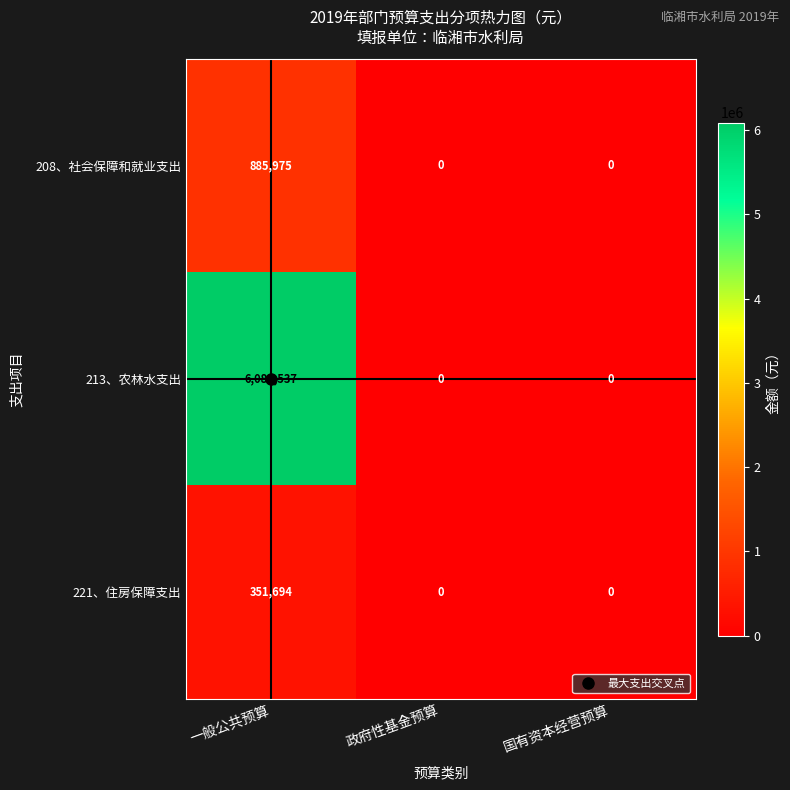

Between 一般公共预算 and 政府性基金预算, which series saw the biggest shift?

213、农林水支出